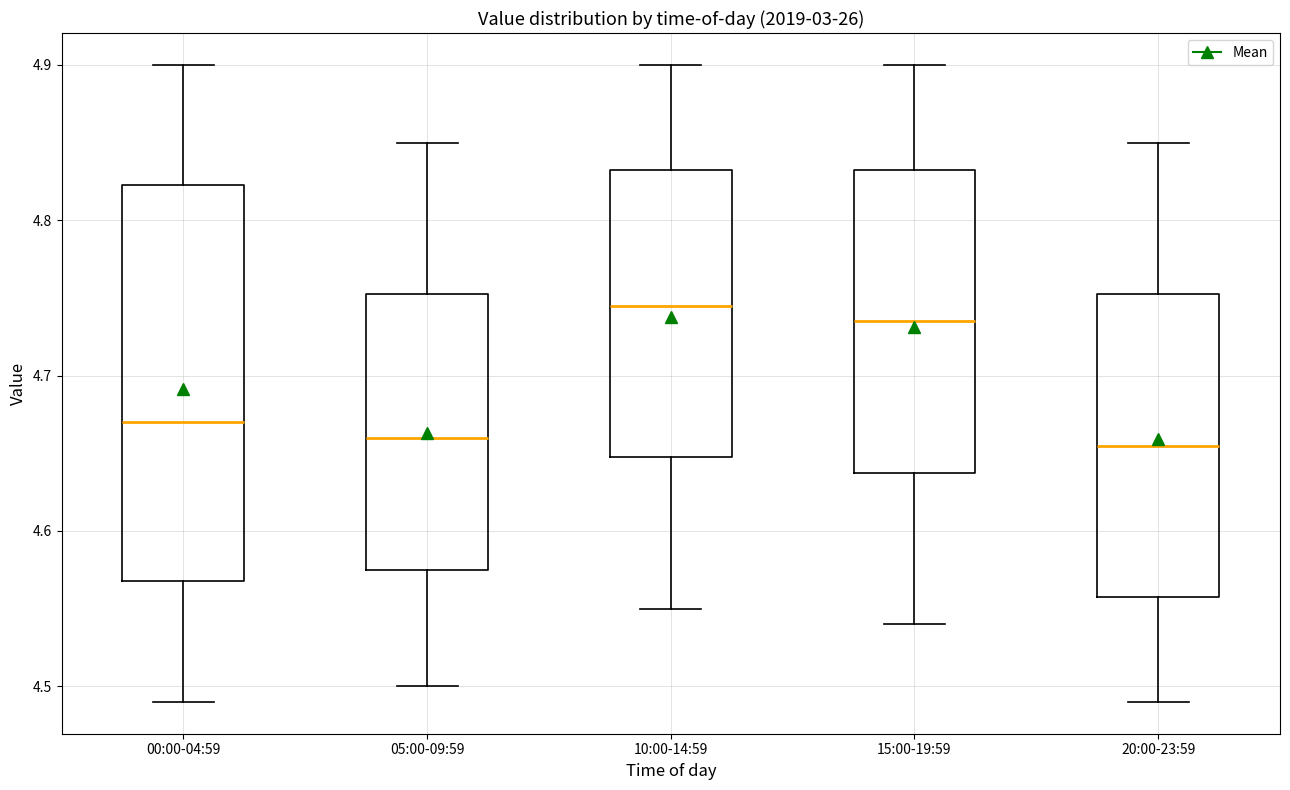

Where does the upper whisker of the box for 10:00-14:59 end on the y-axis? The values are not printed on the chart, so give them approximately, as read against the axis.

4.90